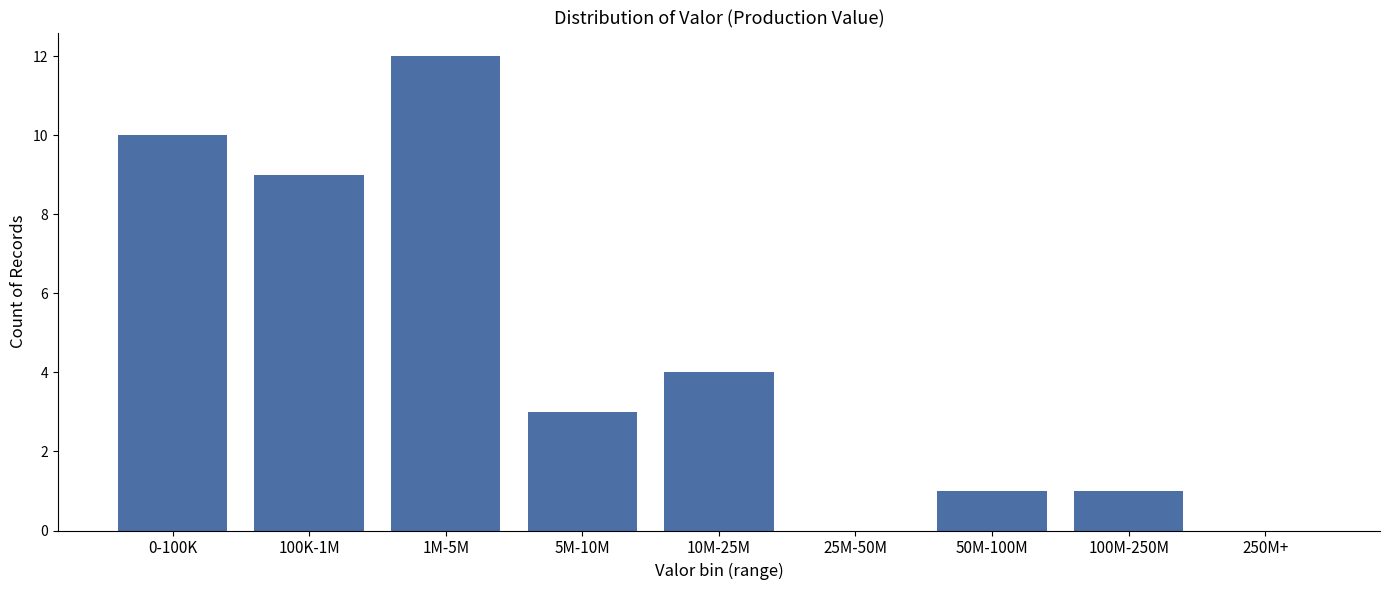

Reading left to right, list all the values displayed in this chart.

0-100K=10	100K-1M=9	1M-5M=12	5M-10M=3	10M-25M=4	25M-50M=0	50M-100M=1	100M-250M=1	250M+=0